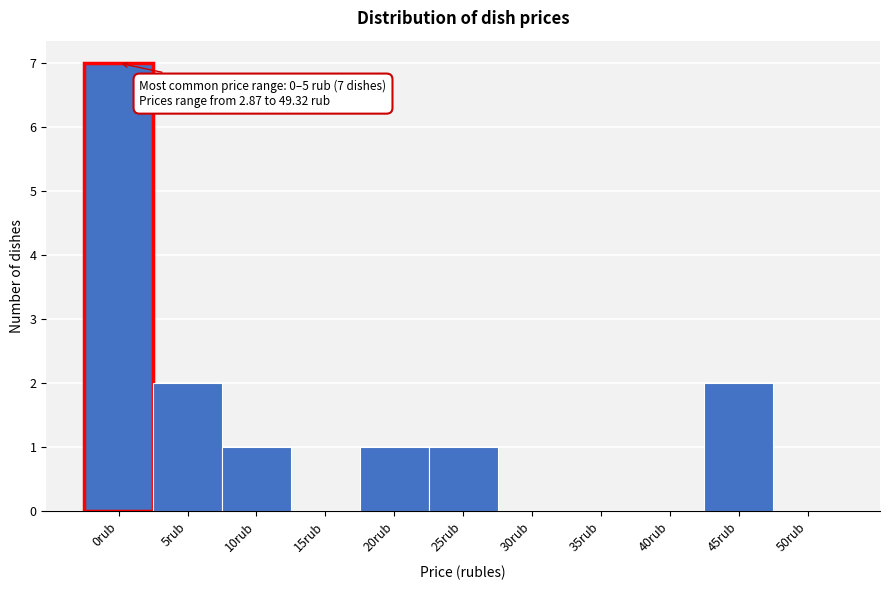

Reading left to right, what are all the values shown in this chart?

0rub=7	5rub=2	10rub=1	15rub=0	20rub=1	25rub=1	30rub=0	35rub=0	40rub=0	45rub=2	50rub=0